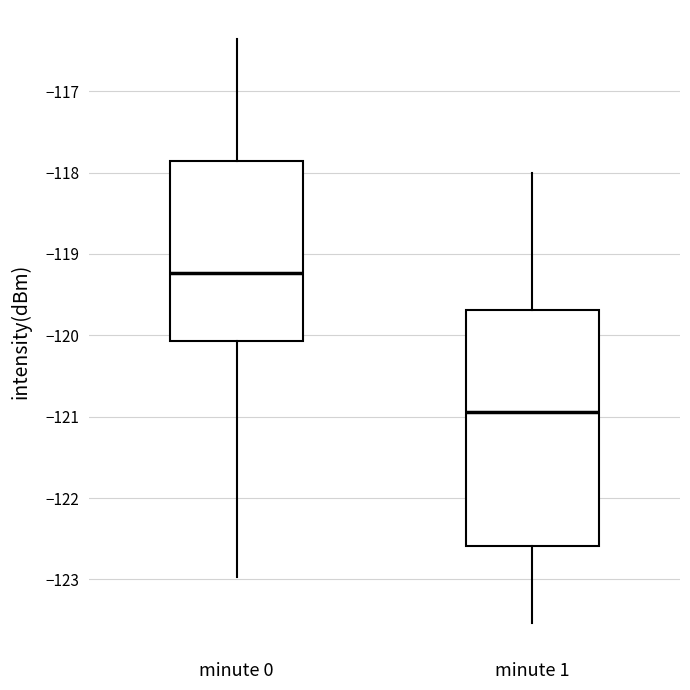

Reading left to right, transcribe this box plot: for each box, give where its median line is, the range the box spans, and where its two whiskers end, as read against the y-axis. The values are not printed on the chart, so give them approximately, as read against the axis.

minute 0: median -119.2, box -120.1 to -117.9, whiskers -123.0 to -116.4
minute 1: median -120.9, box -122.6 to -119.7, whiskers -123.5 to -118.0